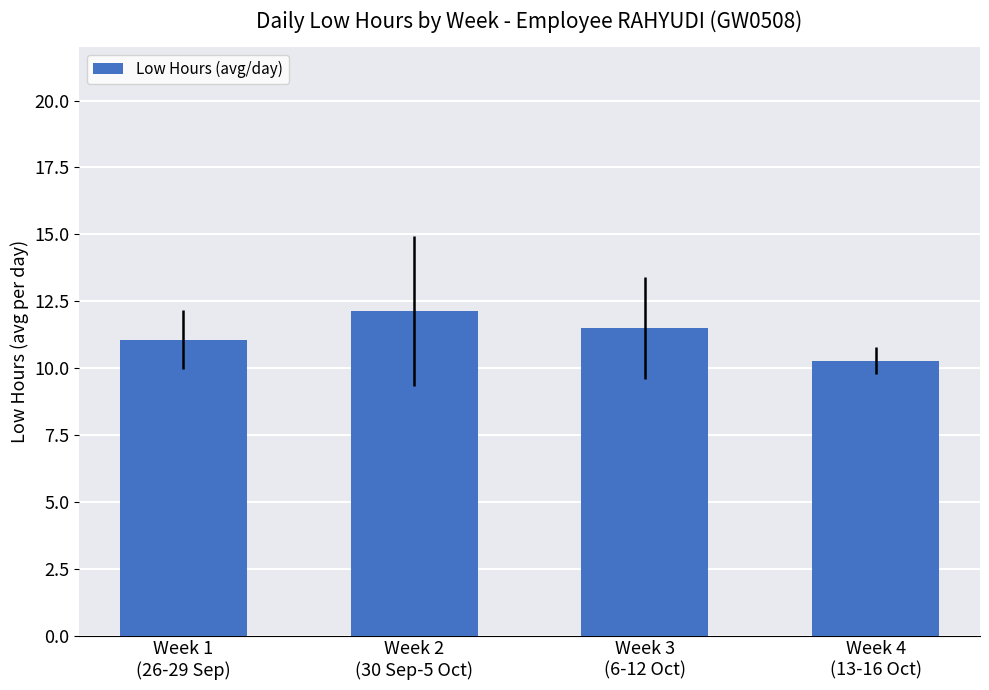

How many distinct data groups are displayed?

1